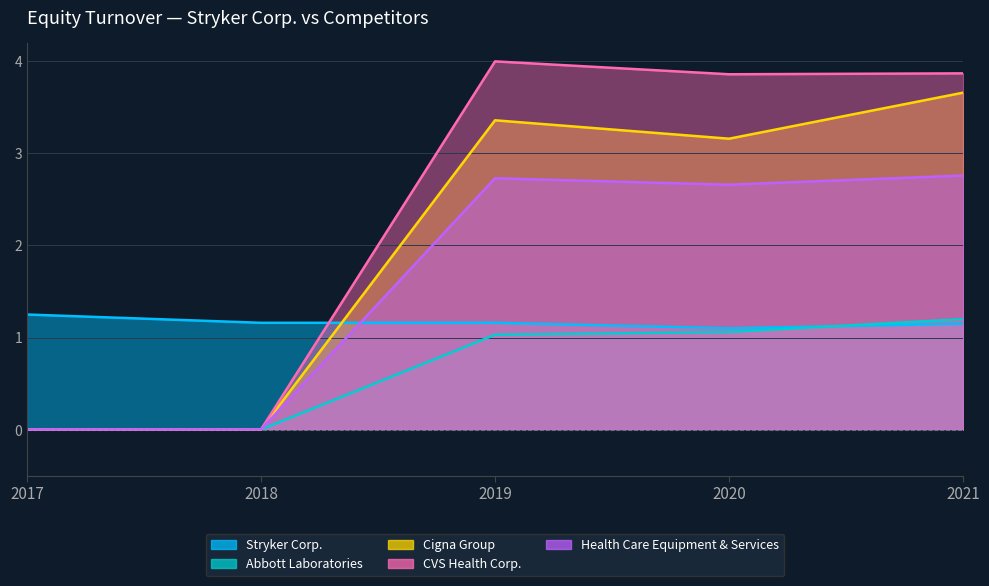

At 2020-12-31, list the series in order from largest to smallest.

CVS Health Corp., Cigna Group, Health Care Equipment & Services, Stryker Corp., Abbott Laboratories